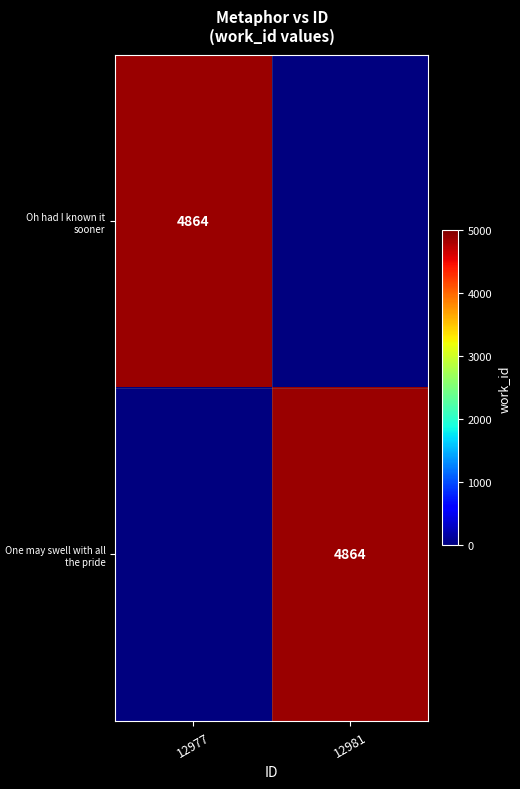

True or false: Oh had I known it sooner has a value of 2387 at 12977.

False